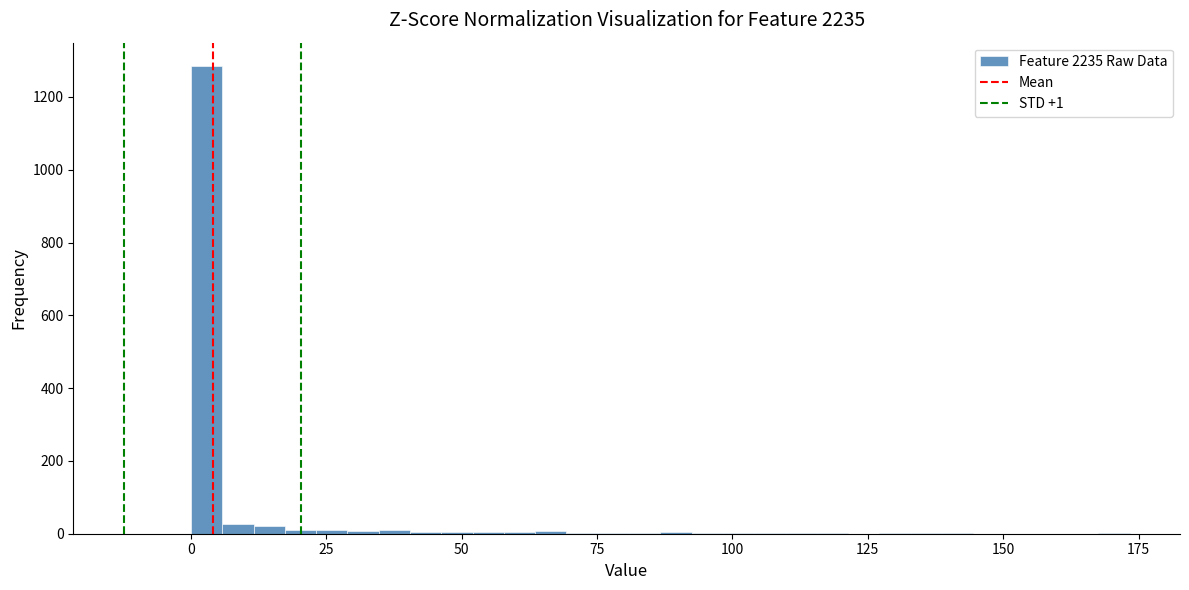

Read against the x-axis, roughly where is the centre of the tallest bar?

5